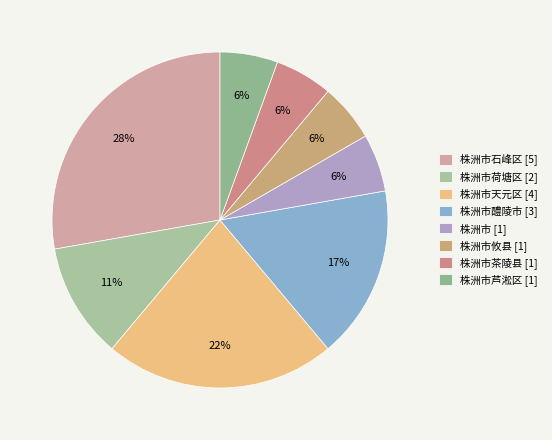

How many segments does this pie chart have?

8